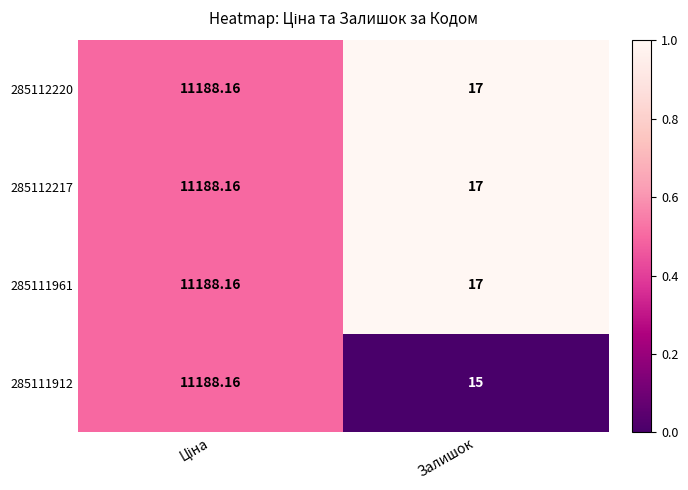

Which label corresponds to the smallest value in the chart?

Залишок